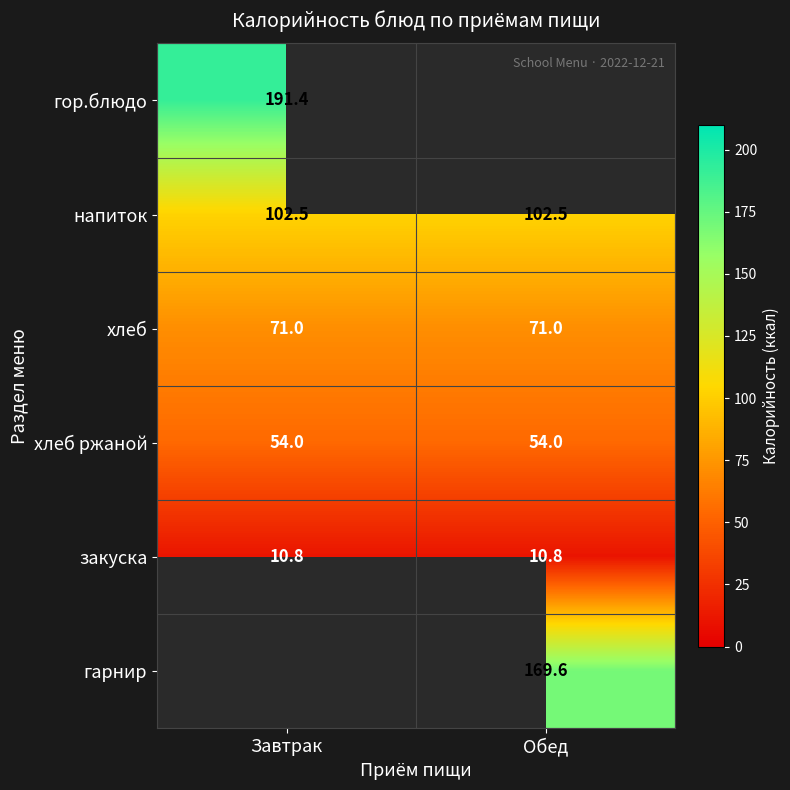

Is the value of напиток at Обед greater than the value of закуска at Завтрак?

Yes